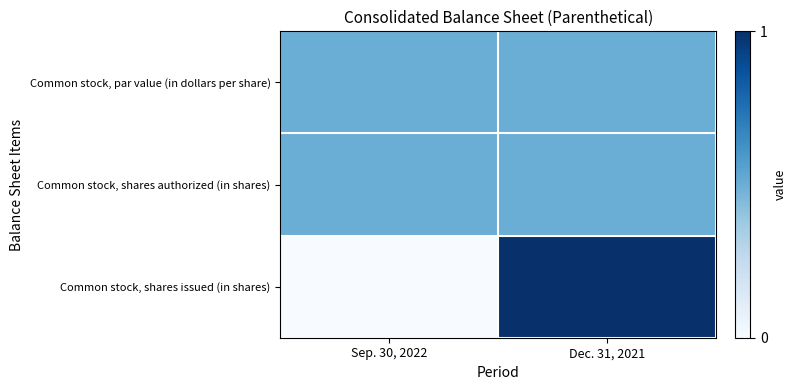

Which series has the largest total across all categories?

Common stock, par value (in dollars per share)